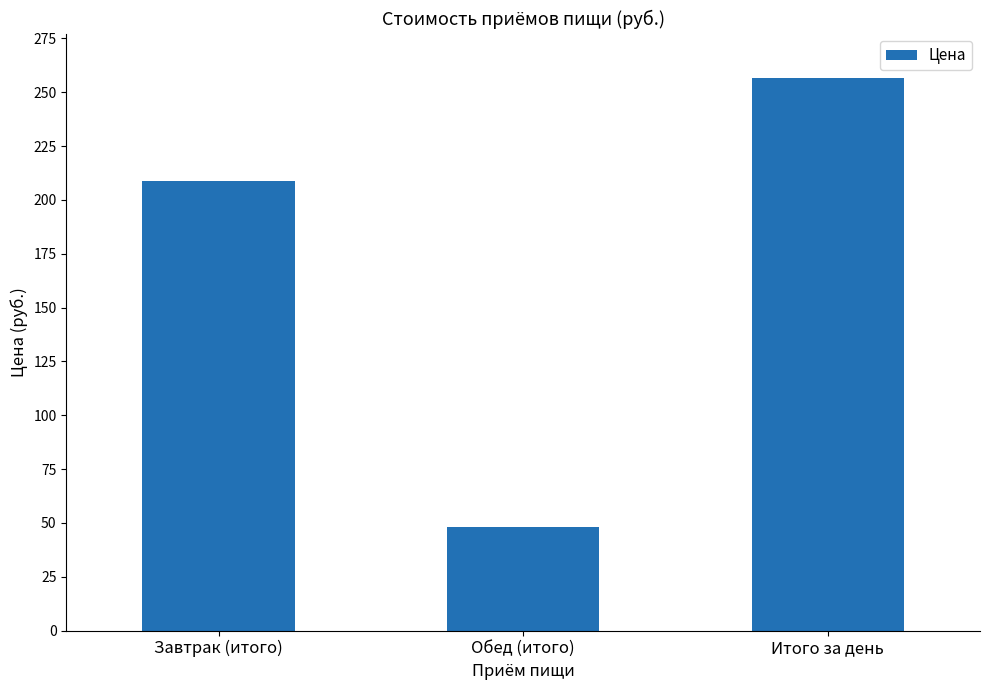

What is the difference between the maximum and minimum values?

208.9